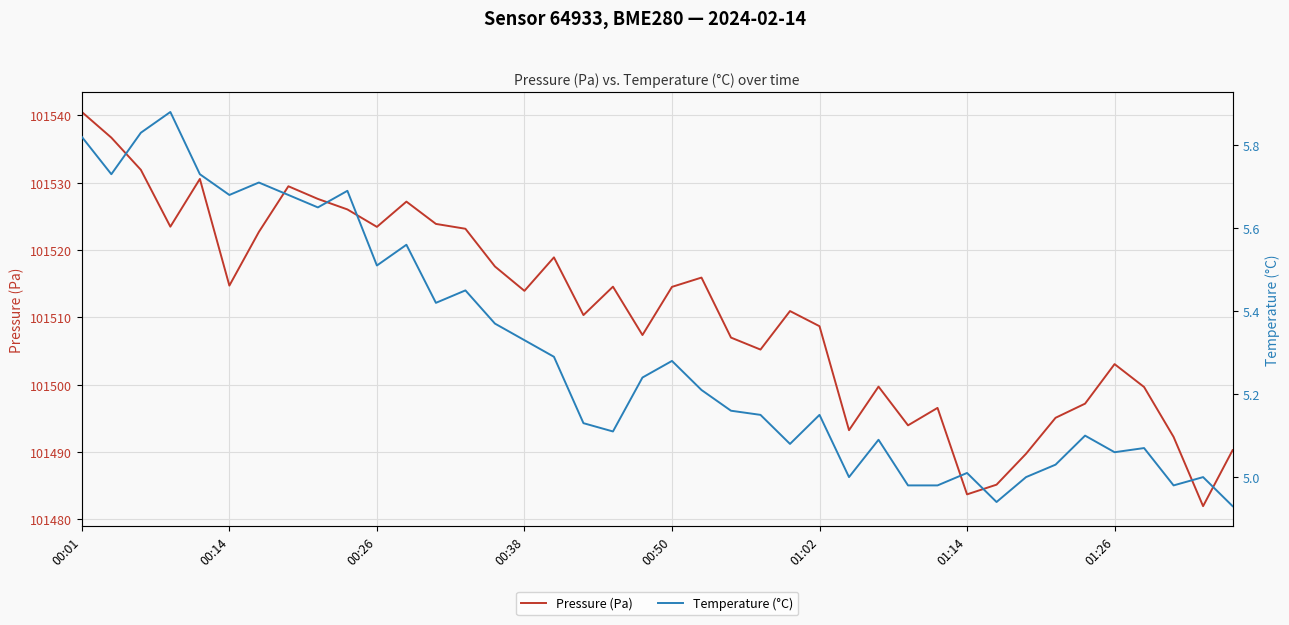

Reading right to left, list all the values displayed in this chart.

Pressure (Pa): 101490.3	101482.0	101492.2	101499.7	101503.1	101497.2	101495.1	101489.8	101485.2	101483.7	101496.6	101494.0	101499.7	101493.2	101508.7	101510.9	101505.2	101507.0	101515.9	101514.5	101507.4	101514.6	101510.3	101518.9	101513.9	101517.6	101523.2	101523.9	101527.2	101523.4	101526.0	101527.6	101529.5	101522.7	101514.7	101530.6	101523.5	101531.9	101536.7	101540.5
Temperature (°C): 4.9	5.0	5.0	5.1	5.1	5.1	5.0	5.0	4.9	5.0	5.0	5.0	5.1	5.0	5.2	5.1	5.2	5.2	5.2	5.3	5.2	5.1	5.1	5.3	5.3	5.4	5.5	5.4	5.6	5.5	5.7	5.7	5.7	5.7	5.7	5.7	5.9	5.8	5.7	5.8